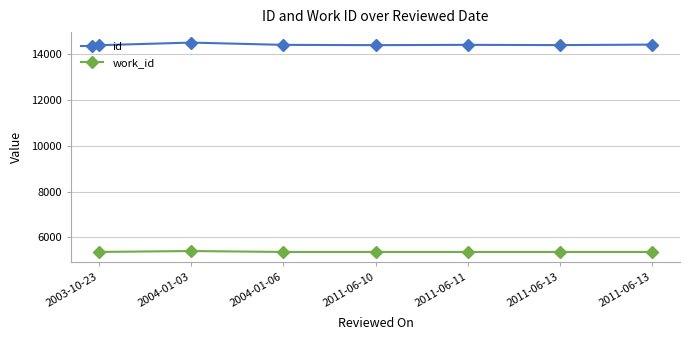

Reading right to left, extract all data points from this chart.

id: 2011-06-13=14412	2011-06-13=14391	2011-06-11=14402	2011-06-10=14389	2004-01-06=14401	2004-01-03=14501	2003-10-23=14385
work_id: 2011-06-13=5366	2011-06-13=5366	2011-06-11=5366	2011-06-10=5366	2004-01-06=5366	2004-01-03=5406	2003-10-23=5366